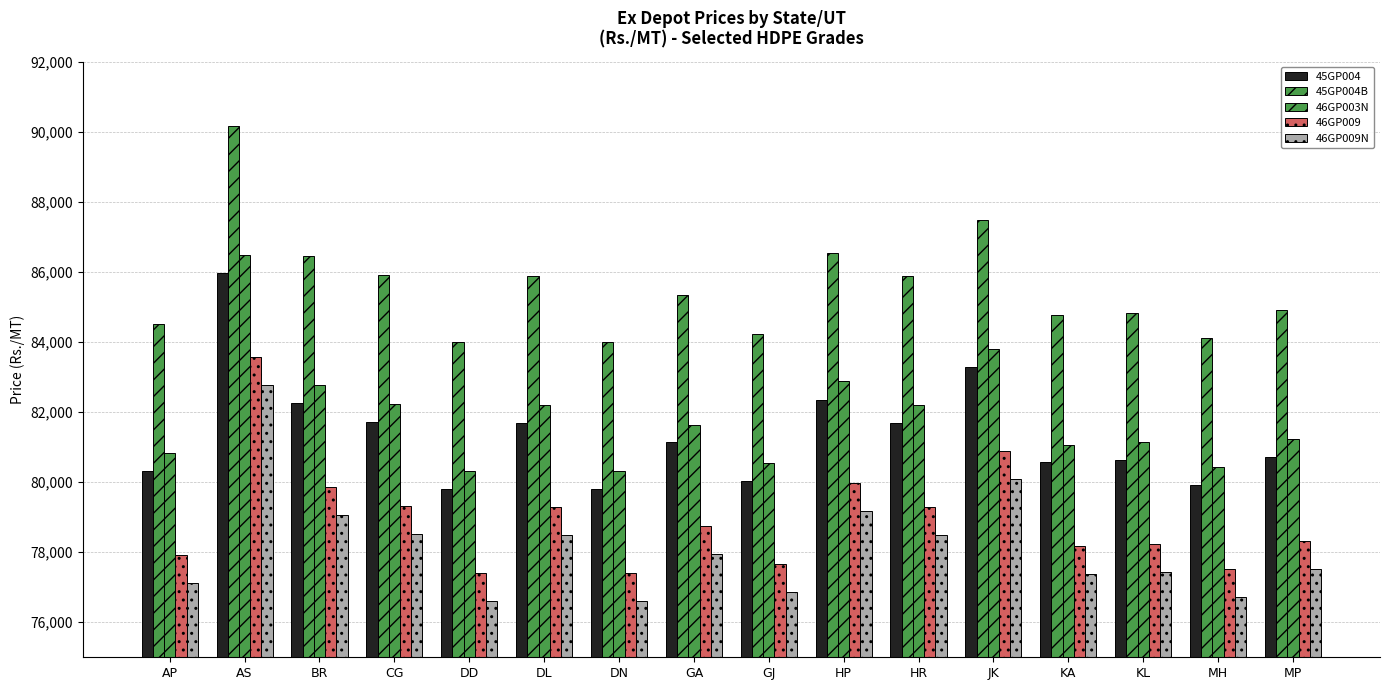

Which category has the highest value across all series?

AS